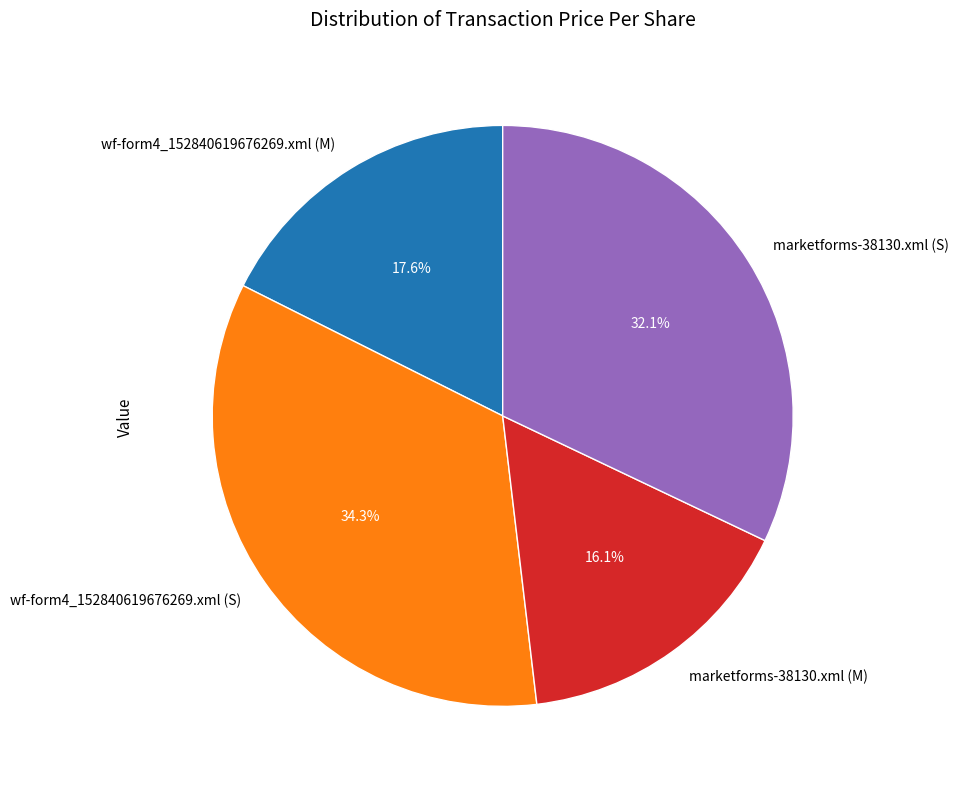

Rank the categories by value from lowest to highest.

marketforms-38130.xml (M), wf-form4_152840619676269.xml (M), marketforms-38130.xml (S), wf-form4_152840619676269.xml (S)